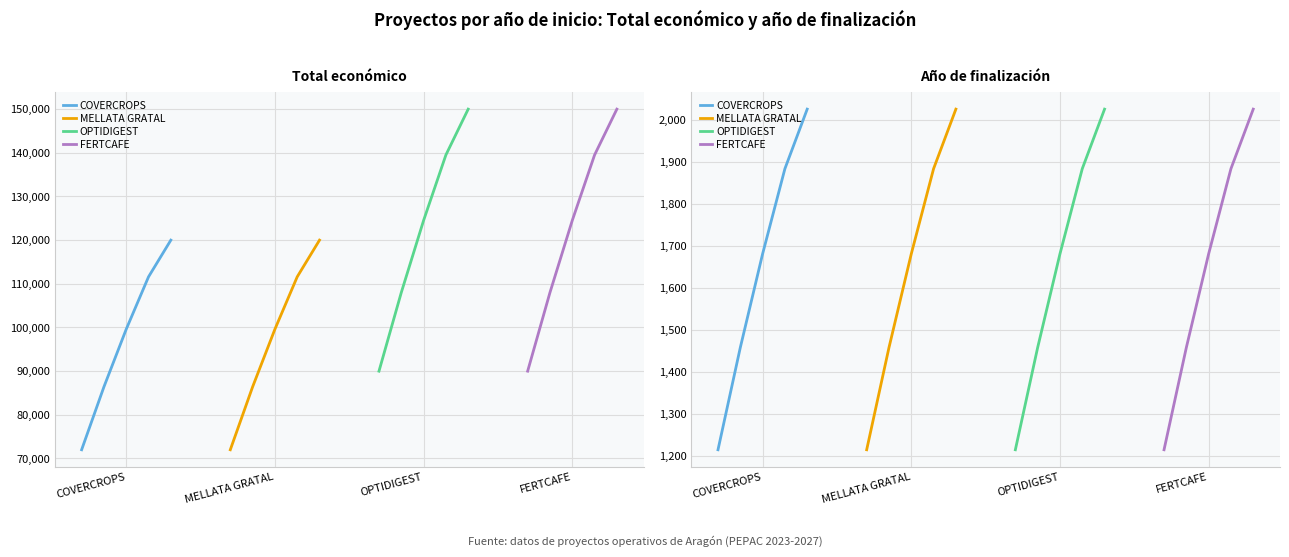

At OPTIDIGEST, list the series in order from largest to smallest.

COVERCROPS, MELLATA GRATAL, OPTIDIGEST, FERTCAFE